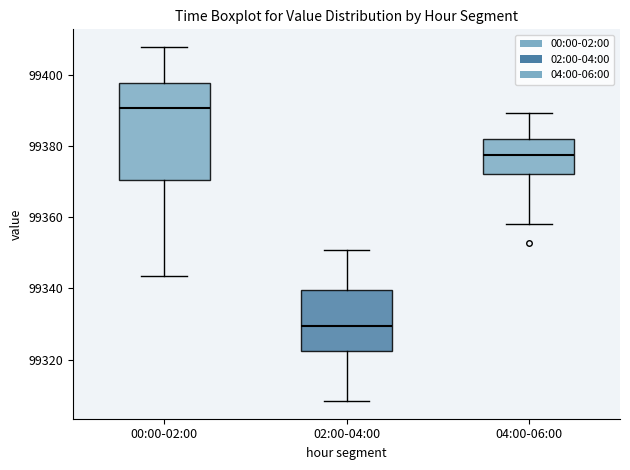

Which box's median line is the lowest?

02:00-04:00